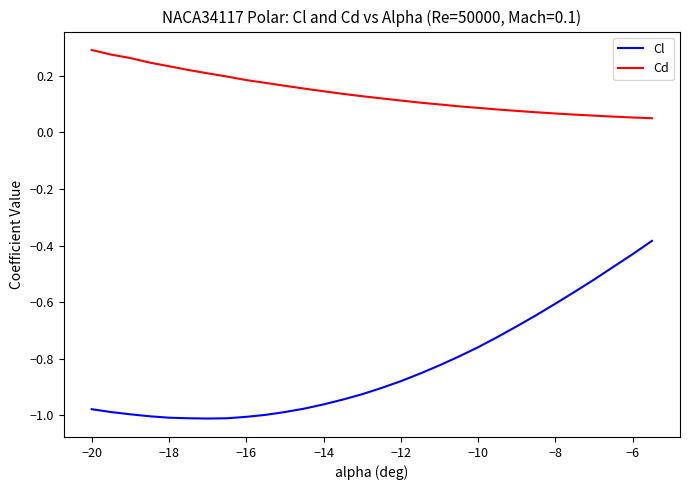

True or false: Cd and Cl cross at least once.

False